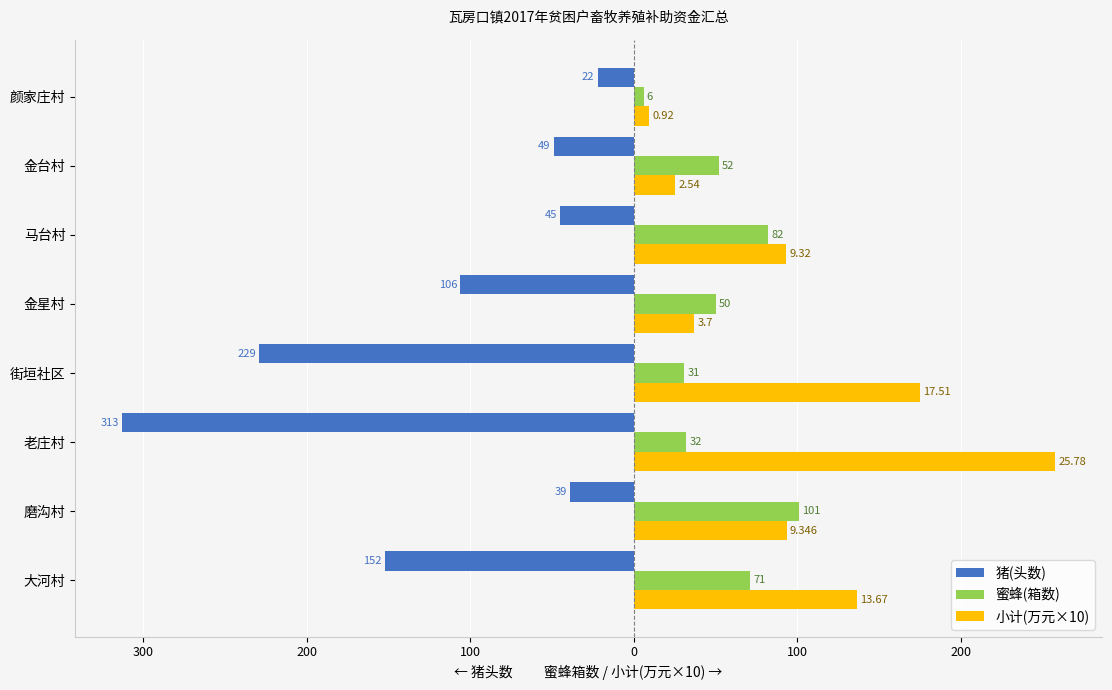

What are all the series names shown in the legend?

猪(头数), 蜜蜂(箱数), 小计(万元×10)